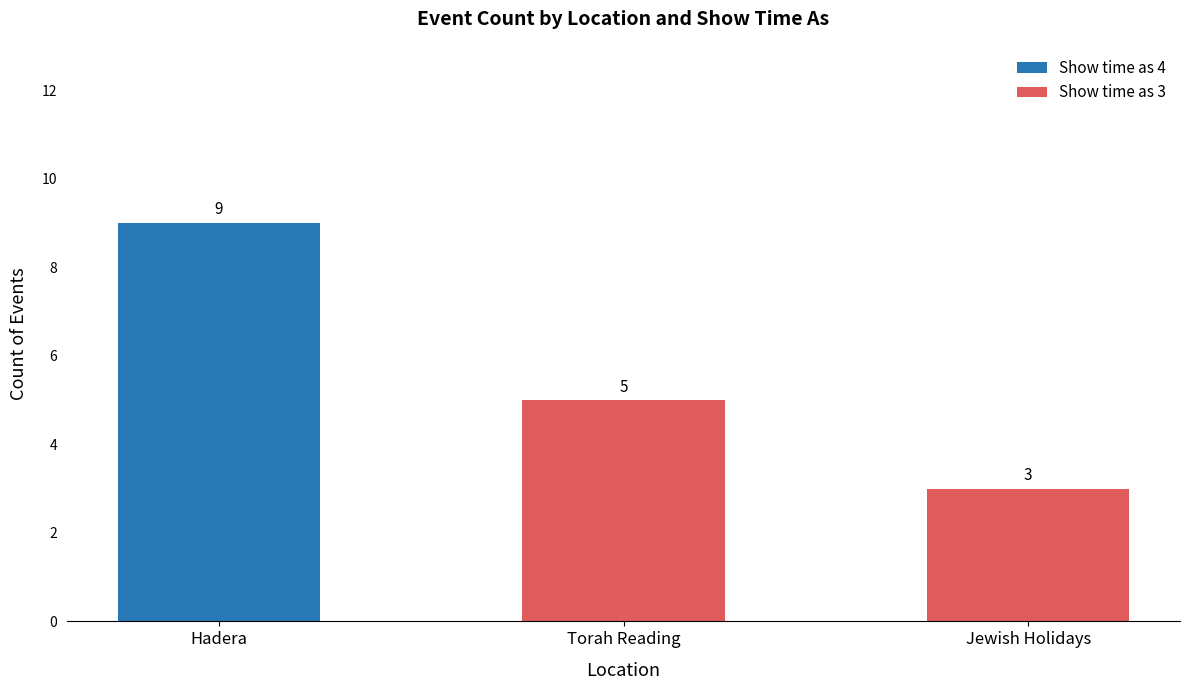

Which category has the highest value in the Show time as 4 series?

Hadera